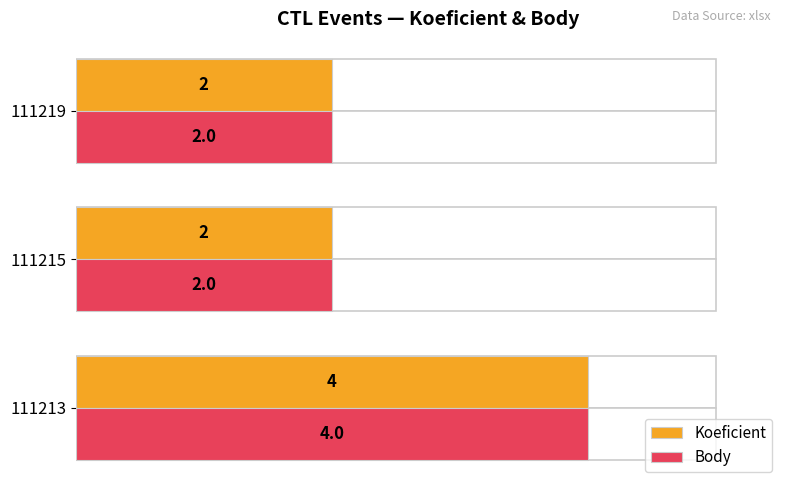

How many data points in Koeficient are above 2?

1